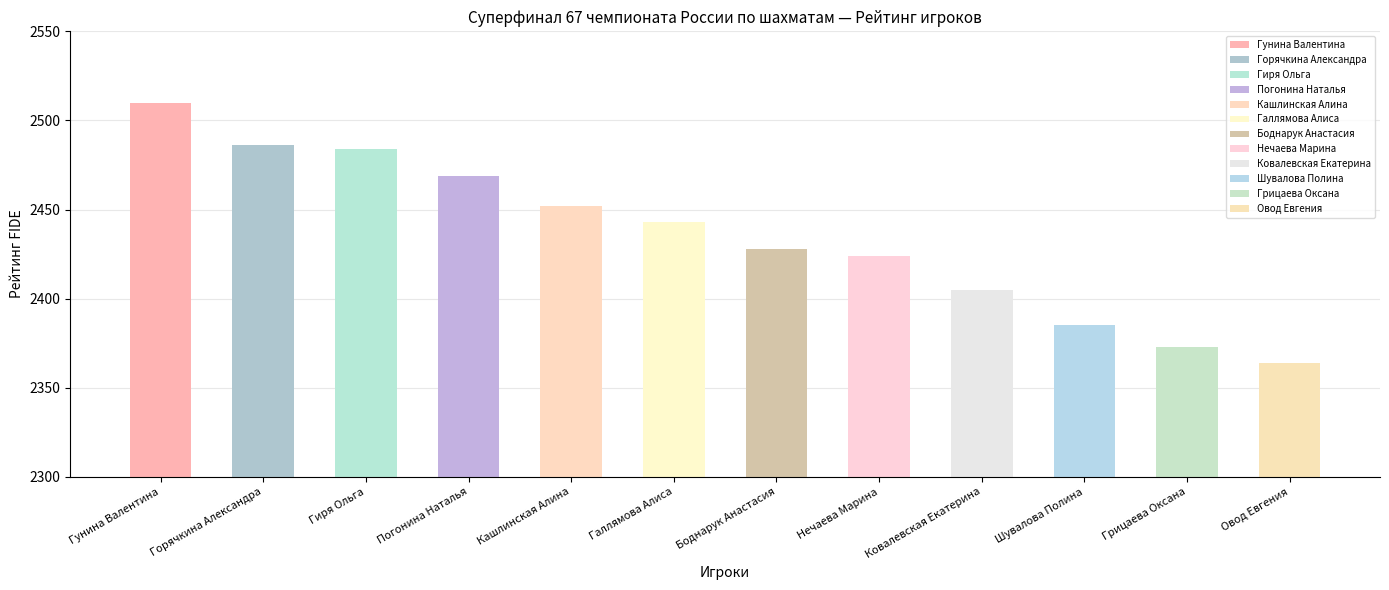

What is the maximum value shown in the chart?

2510